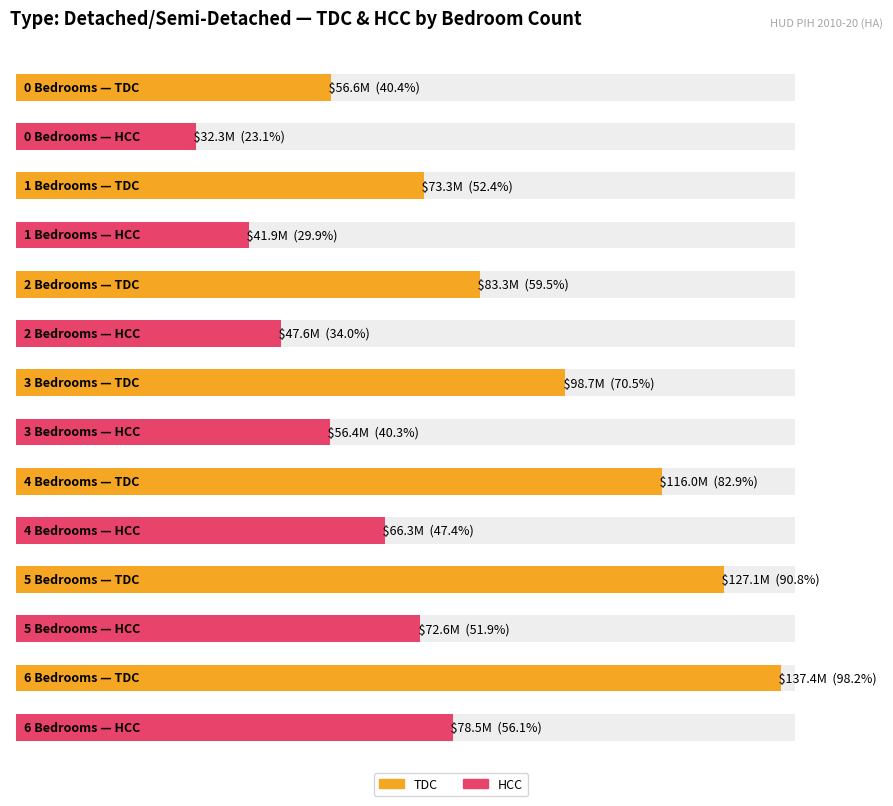

What is the difference between the highest and lowest values at 2 Bedrooms?

35700304.7